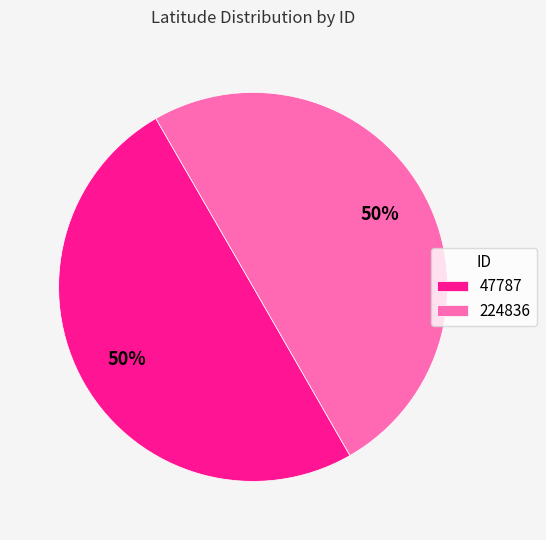

Is the sum of 47787 and 224836 greater than half?

Yes